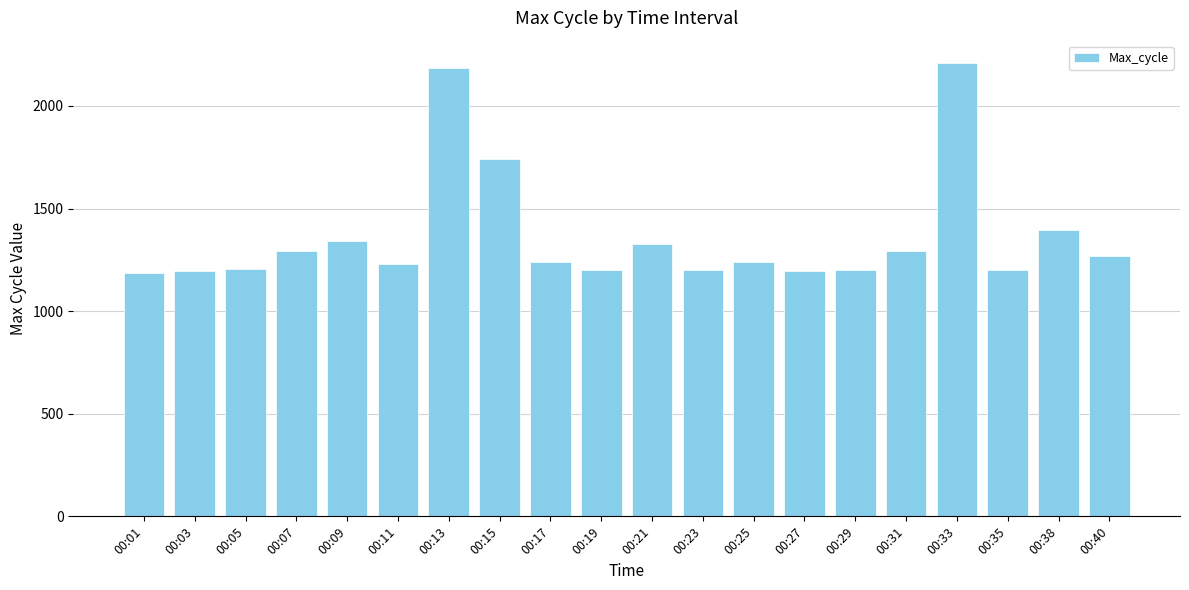

Which has a higher value, 00:03 or 00:38?

00:38